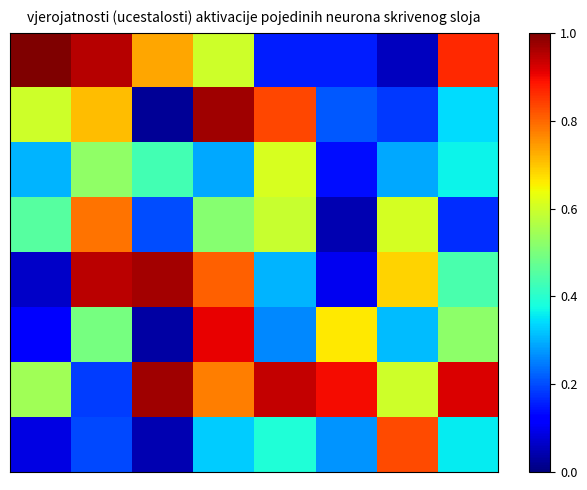

At which category does the chart reach its minimum across all series?

2